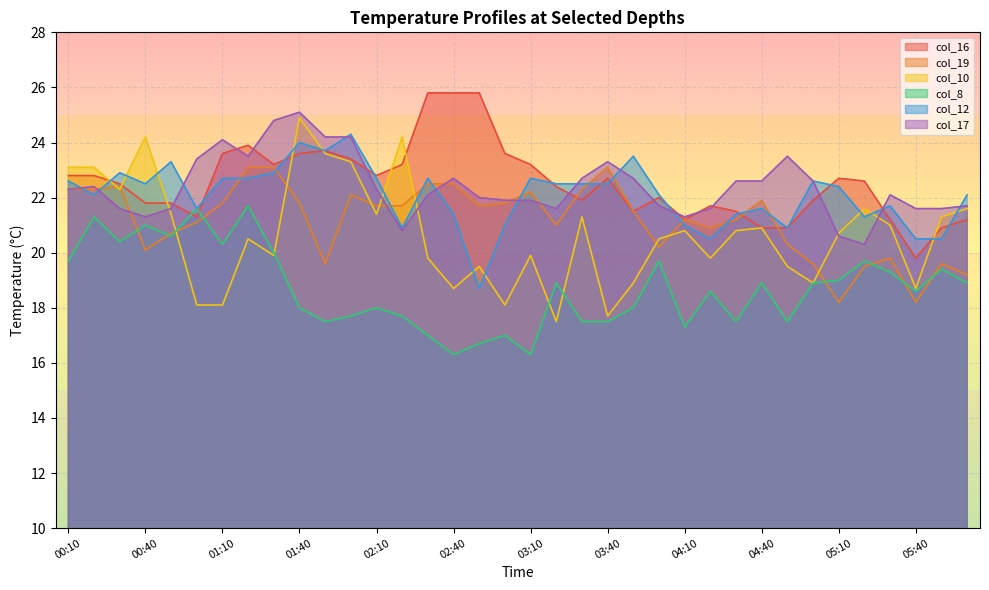

The col_16 series shows 23.6 at 03:00. True or false?

True